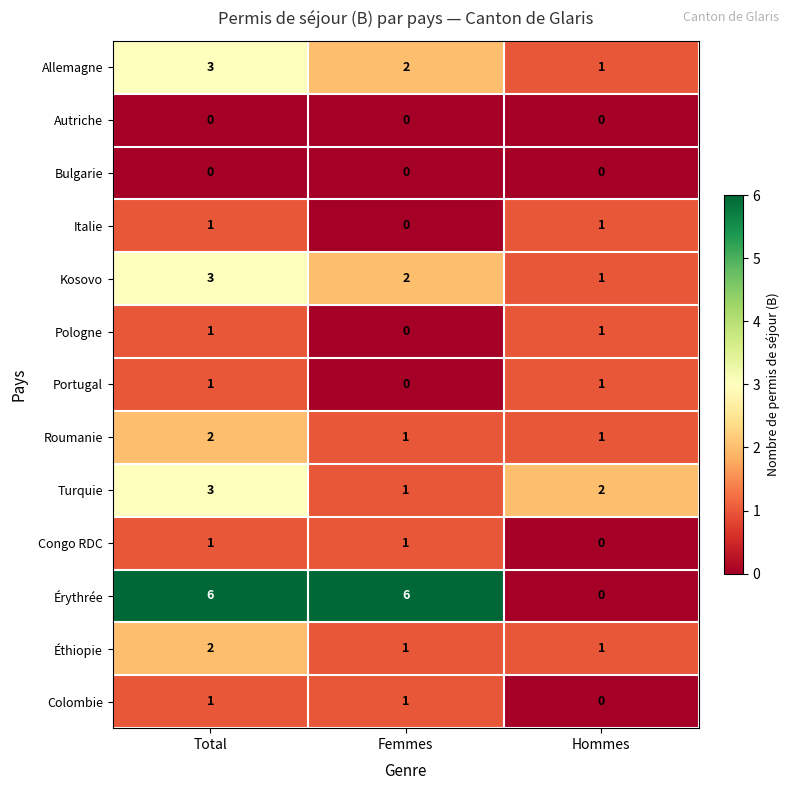

At how many categories does at least one series exceed 3?

2